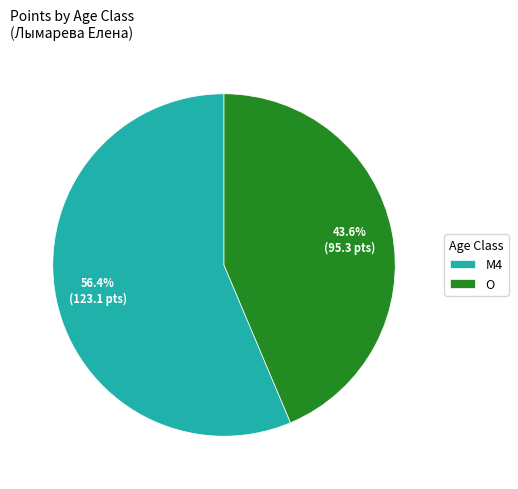

What is the ratio of the value at M4 to the value at O?

1.3